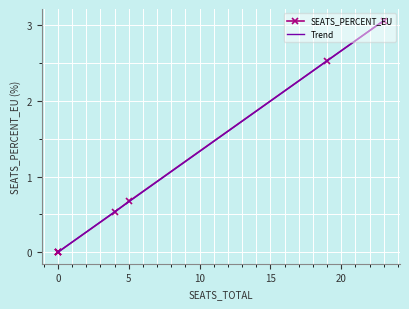

What are all the series names shown in the legend?

SEATS_PERCENT_EU, Trend